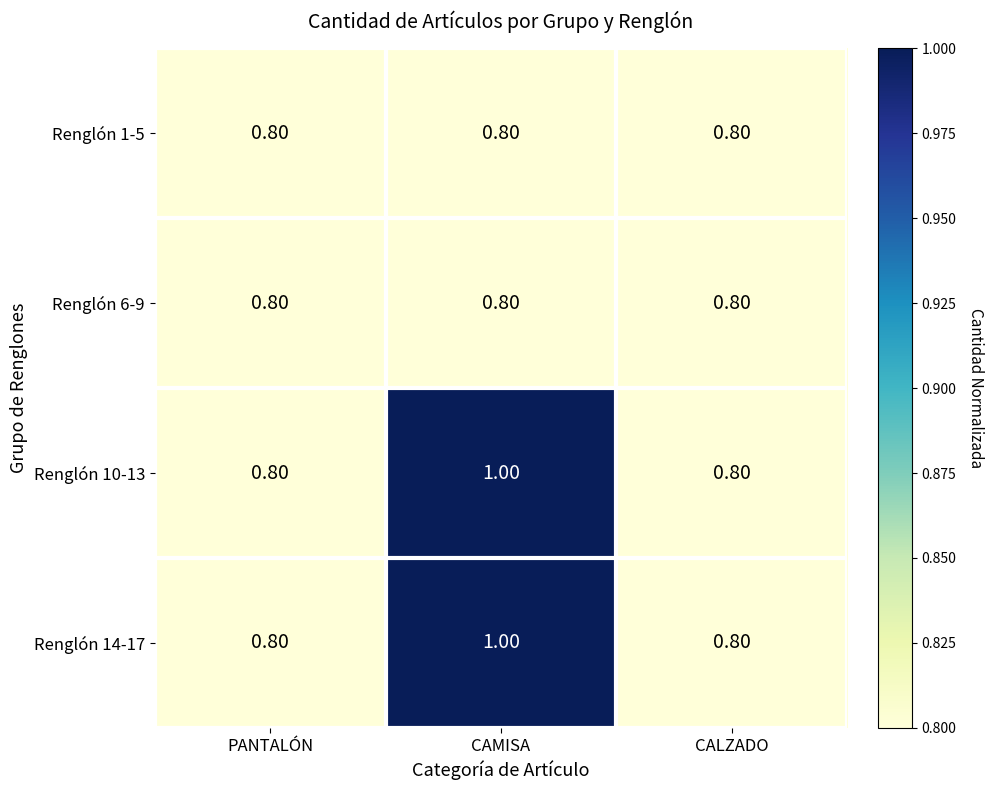

At how many categories does at least one series exceed 0?

3